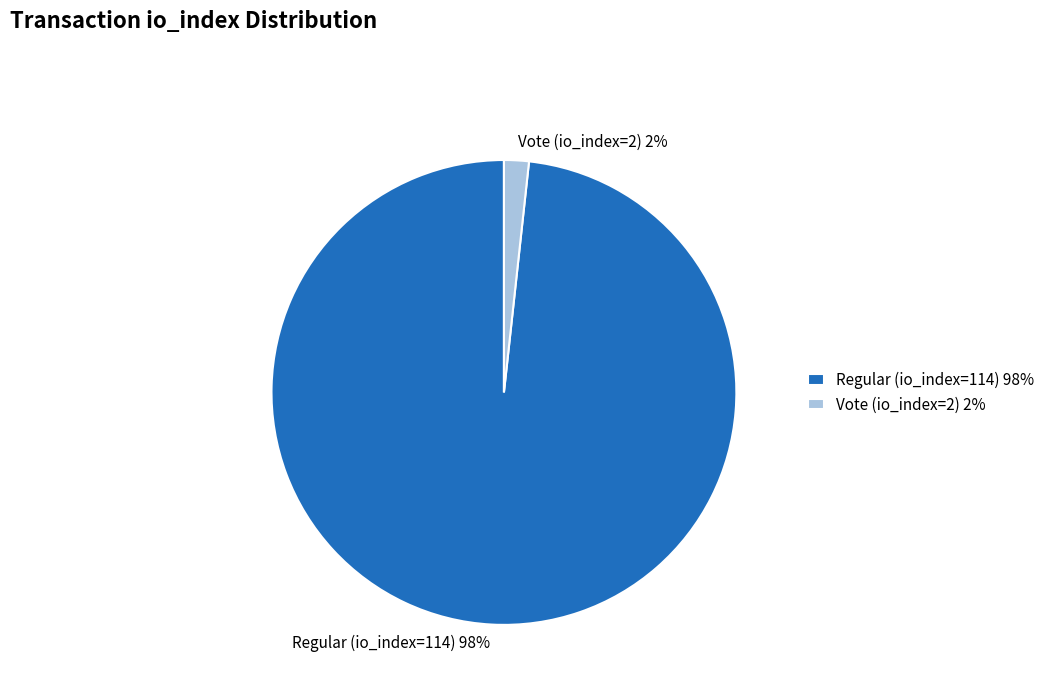

To the nearest percent, what is the average slice percentage?

50%